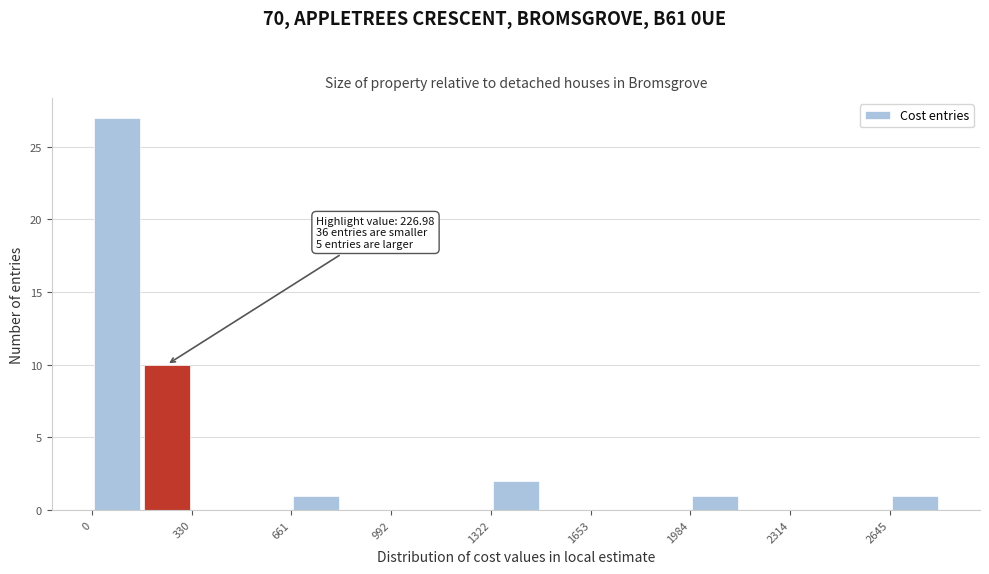

Around what value on the x-axis is the tallest bar? Give the approximate position of its centre, as read against the axis.

100